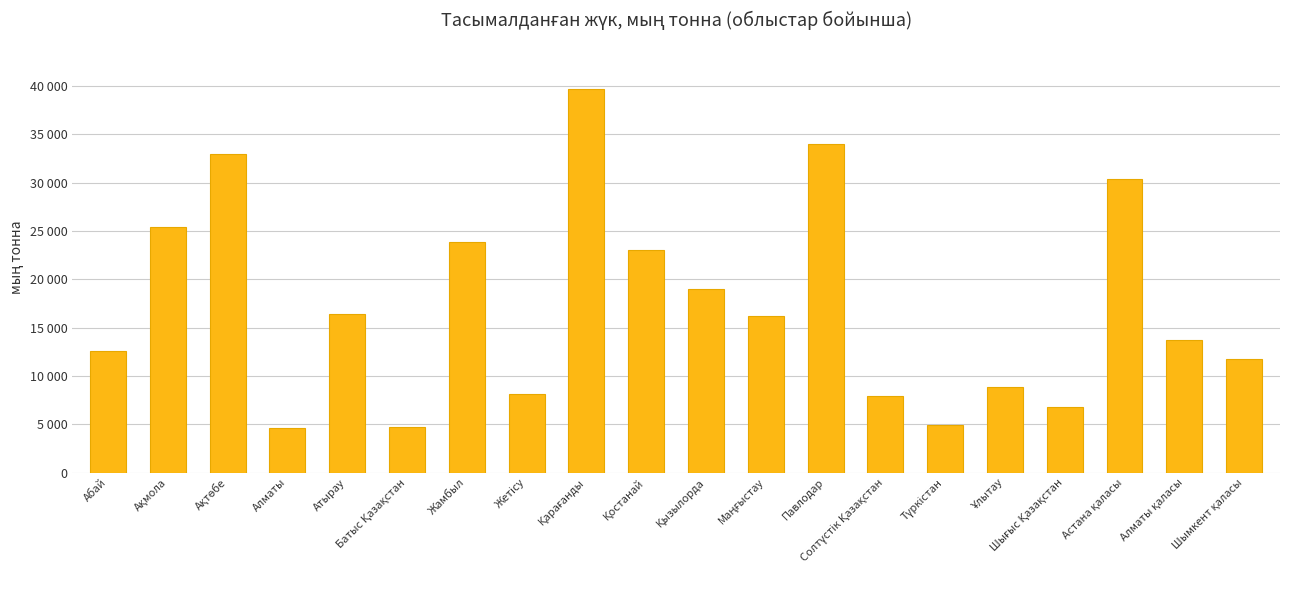

Count the number of values greater than 16218.

10